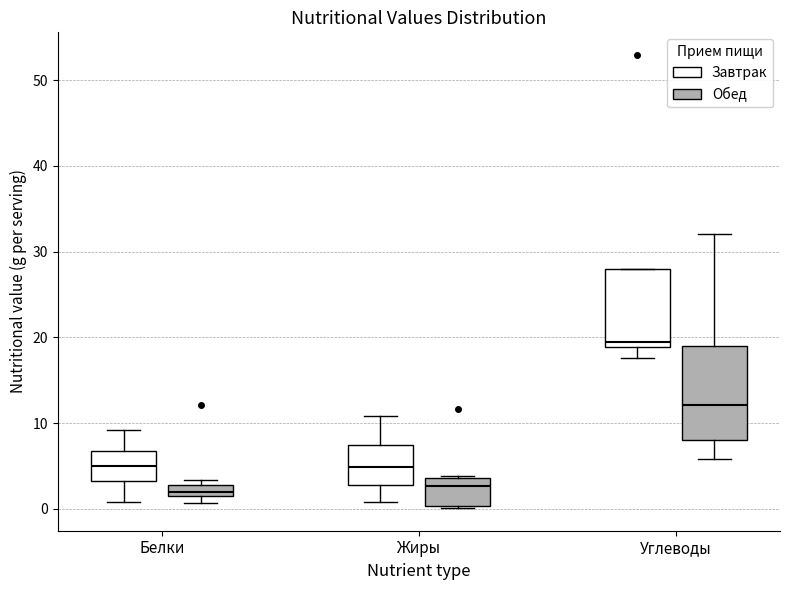

Where is the lower edge of the box for Белки (Завтрак) on the y-axis? The values are not printed on the chart, so give them approximately, as read against the axis.

3